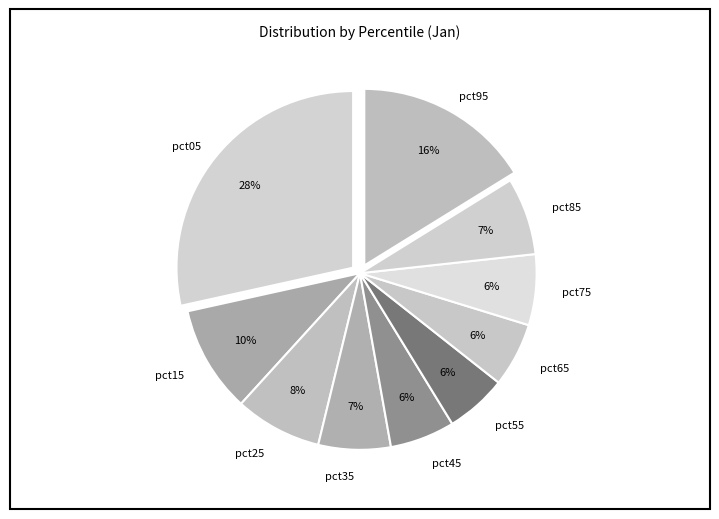

To the nearest percent, what percentage of the pie is pct65?

6%